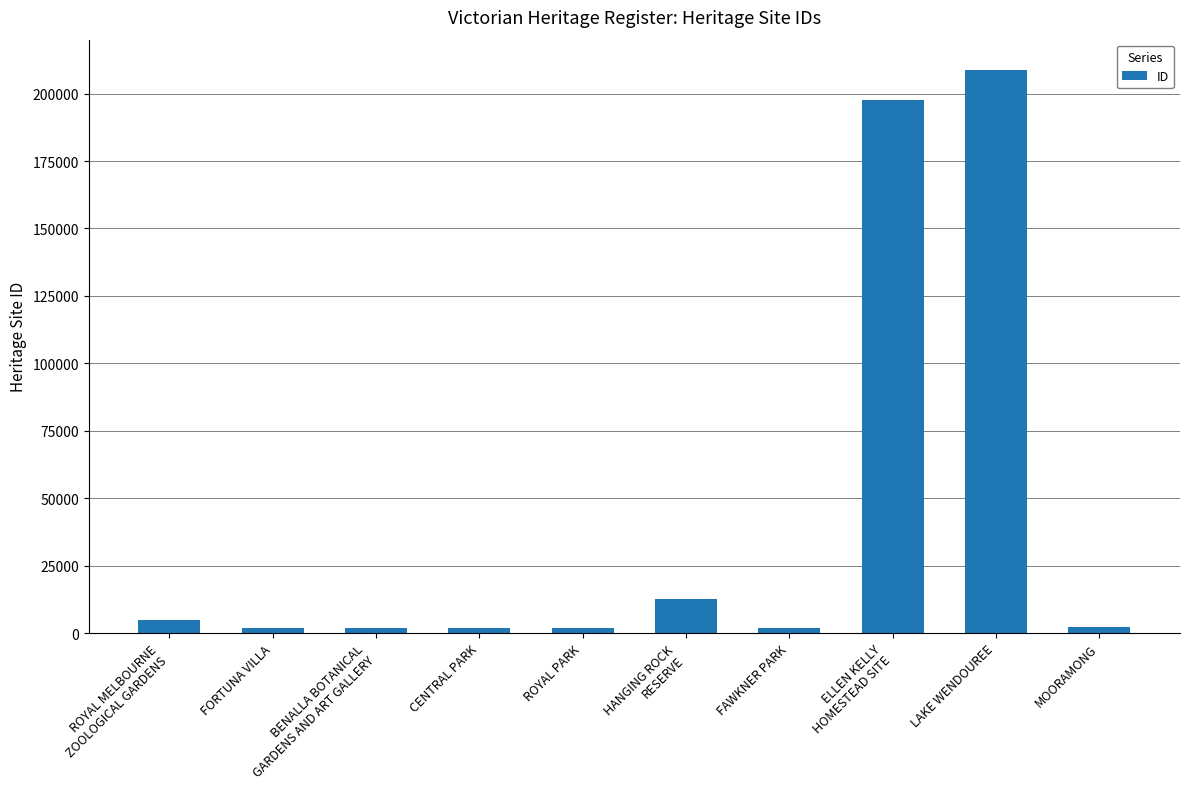

Is it true that the value at FORTUNA VILLA is 1775?

True